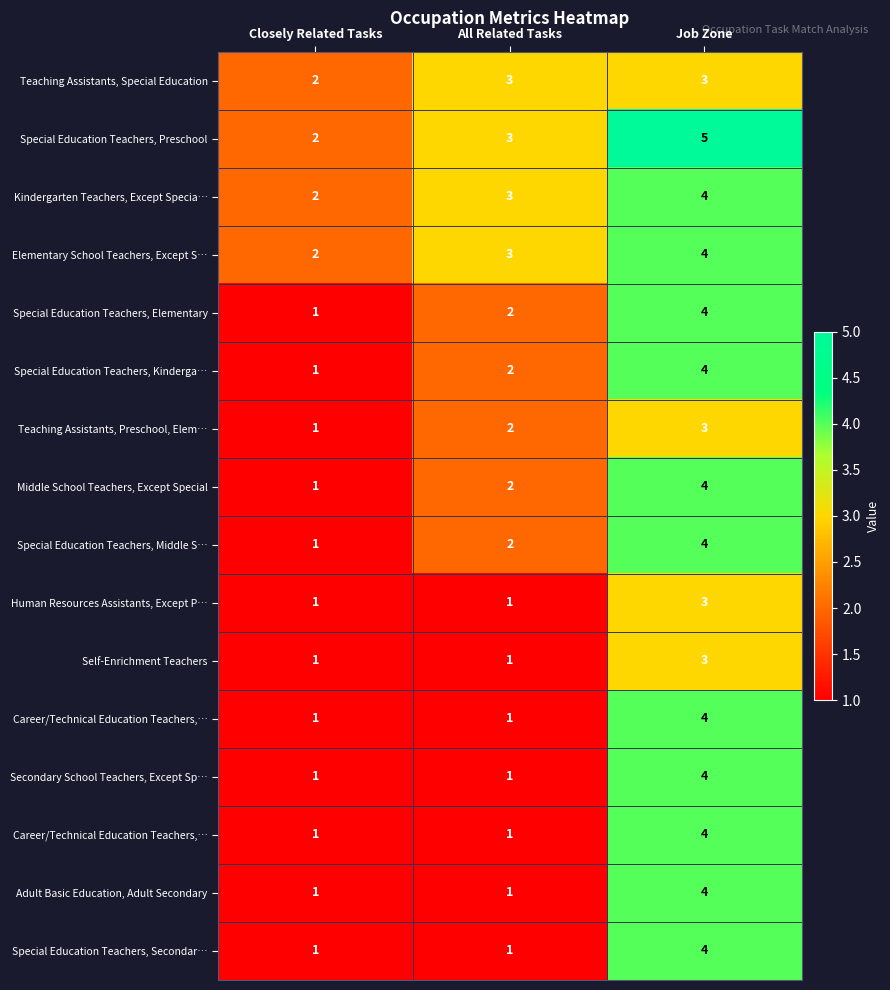

What is the smallest value displayed?

1